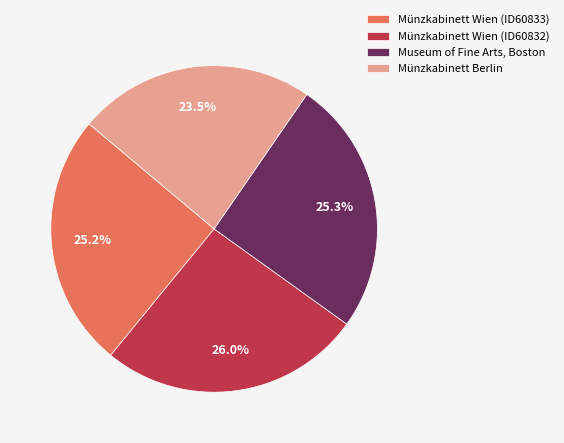

How many slices are in this pie chart?

4